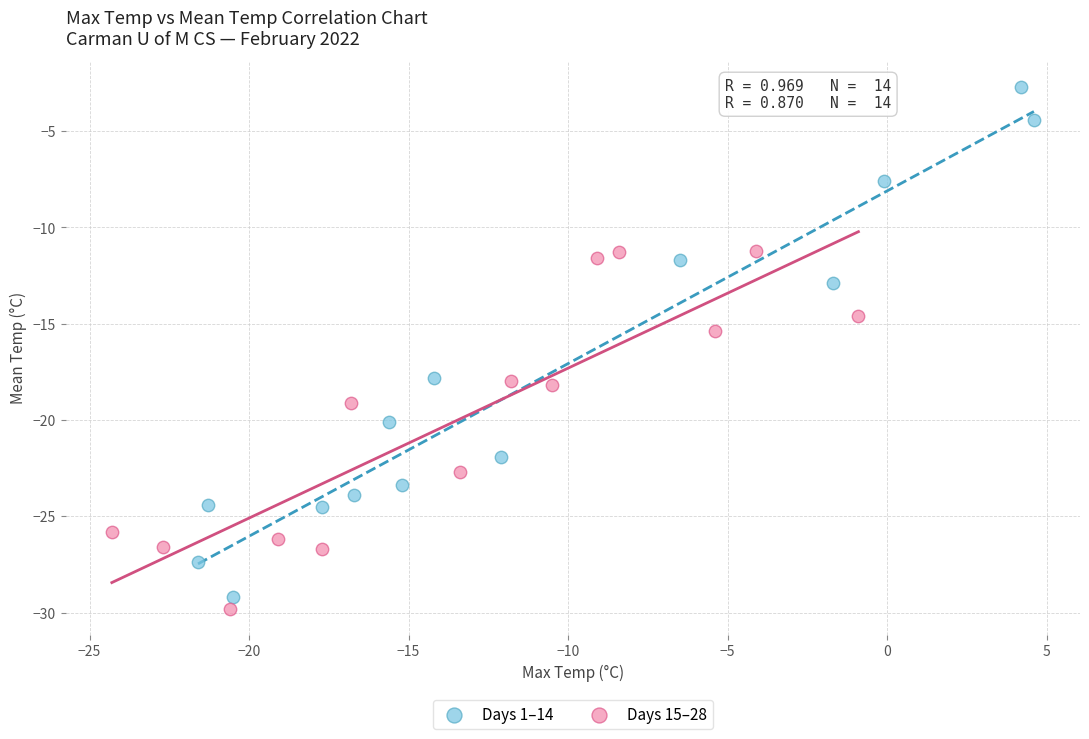

What are all the series names shown in the legend?

Days 1–14, Days 15–28